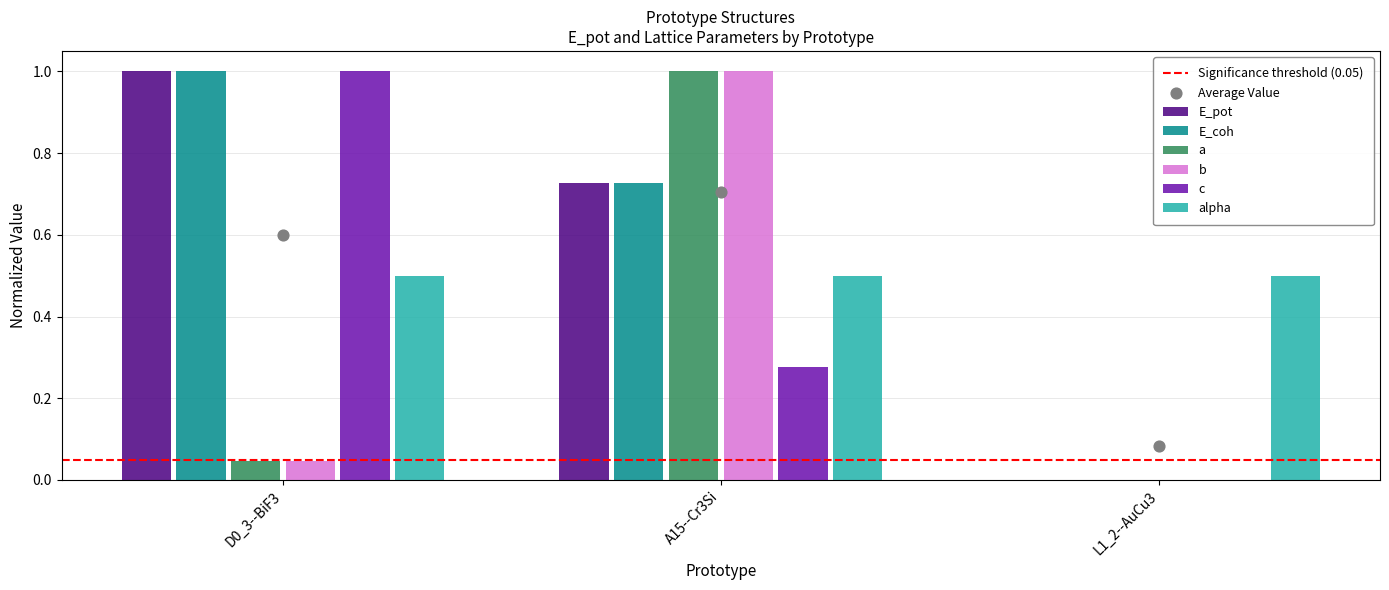

What is the sum of the alpha values at A15--Cr3Si and L1_2--AuCu3?

1.0